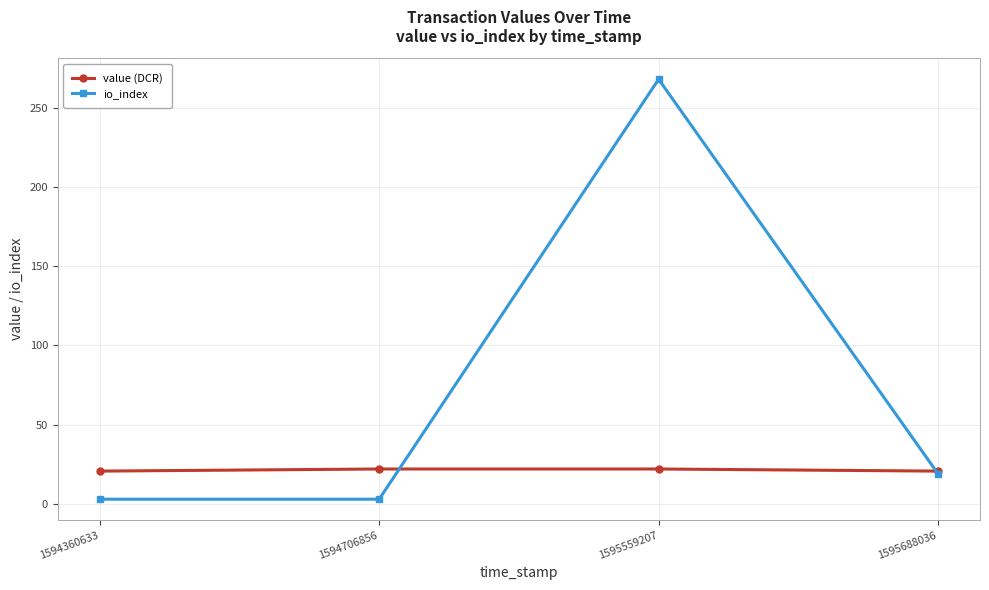

Rank the series by their maximum value, from highest to lowest.

io_index, value (DCR)